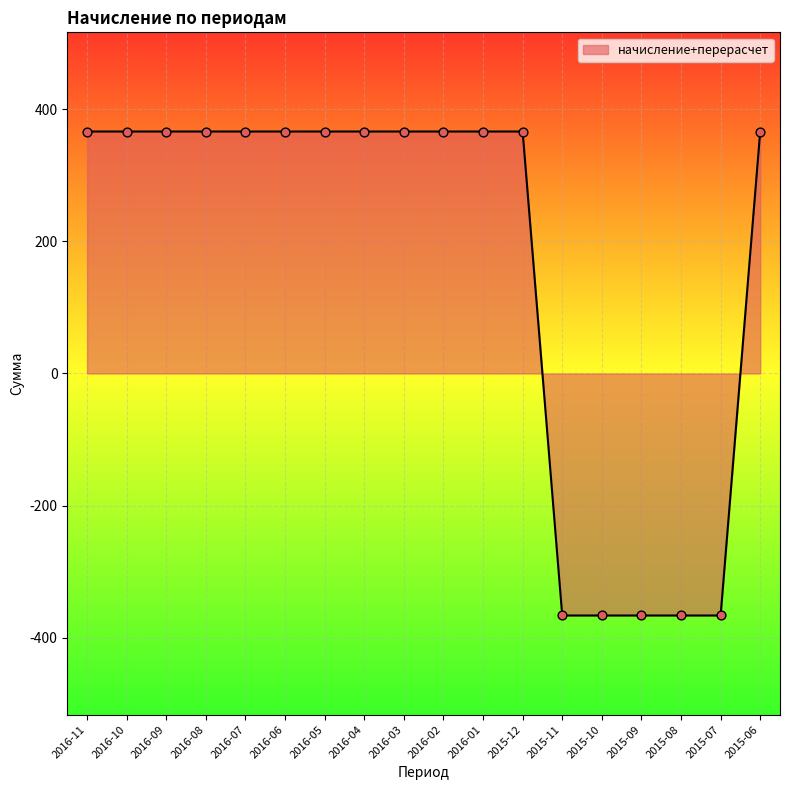

Between 2015-11 and 2016-09, which is larger?

2016-09